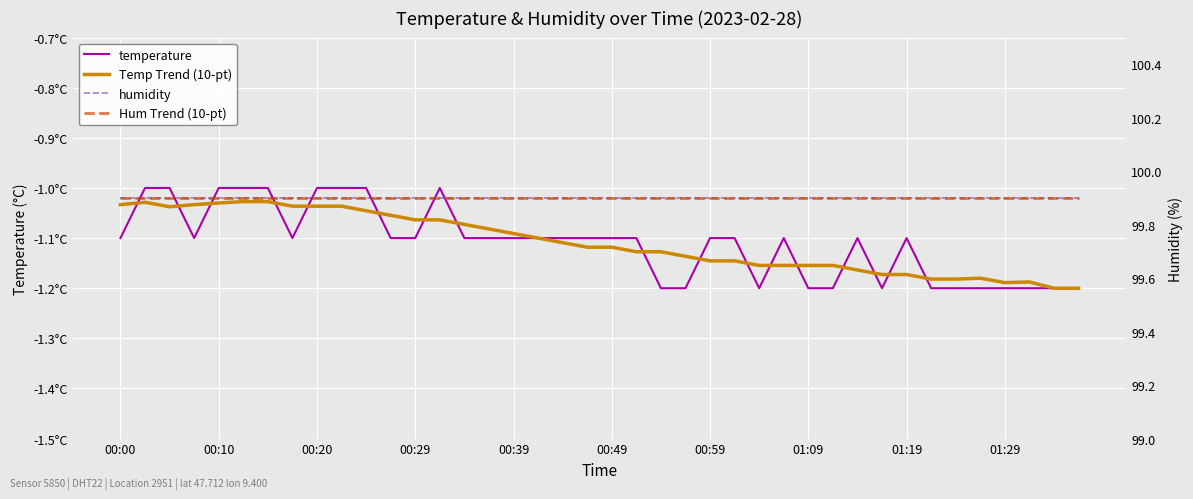

True or false: Temp Trend (10-pt) and Hum Trend (10-pt) cross at least once.

False